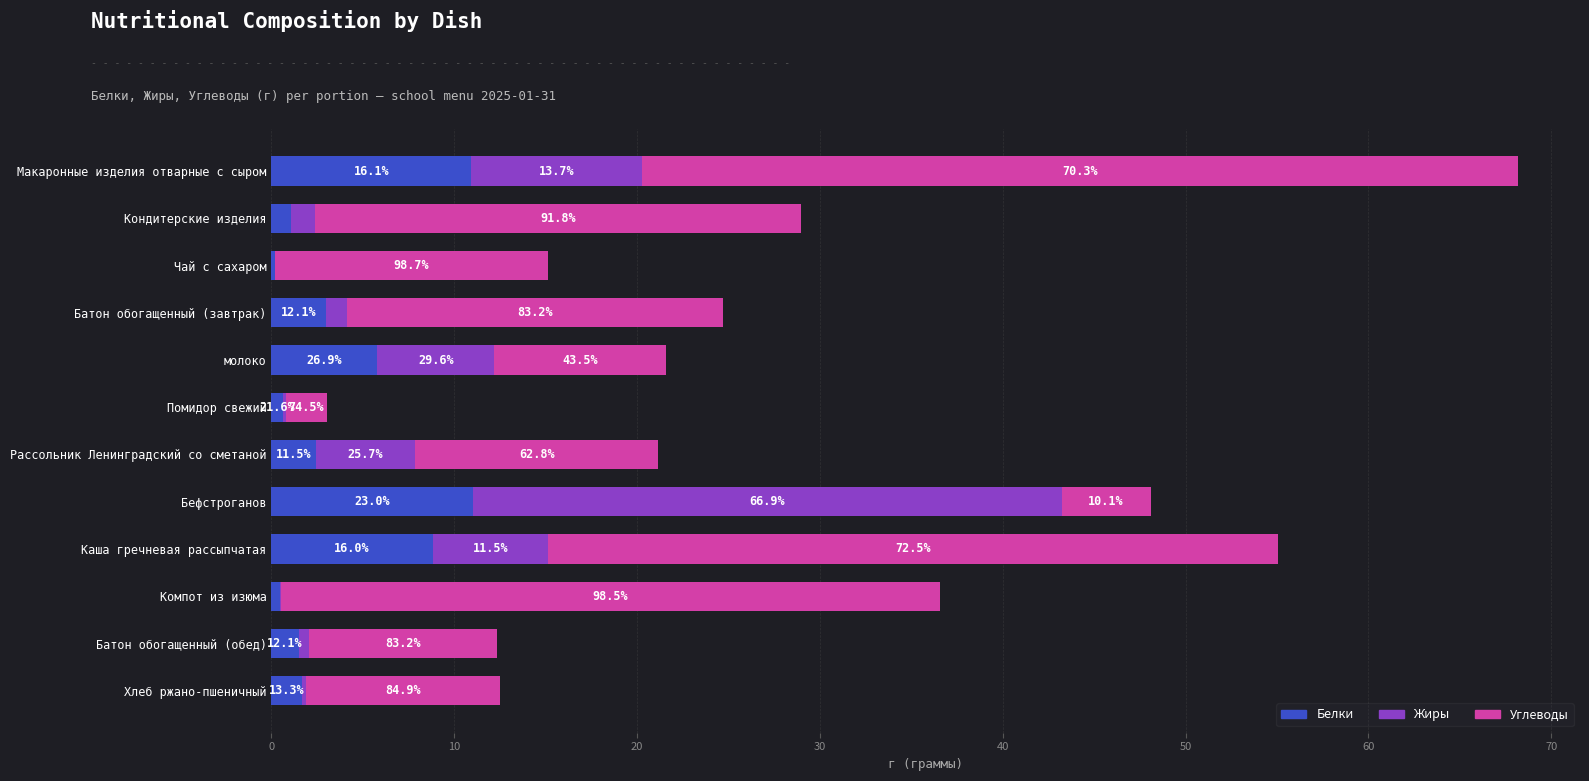

What are all the series names shown in the legend?

Белки, Жиры, Углеводы